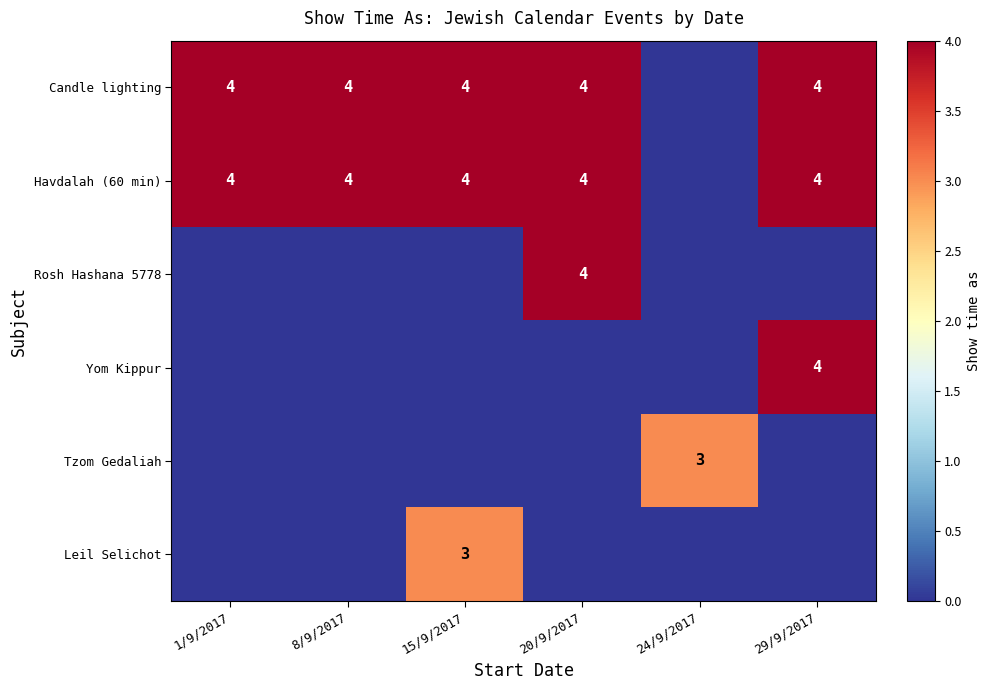

What is the maximum value shown in the chart?

4